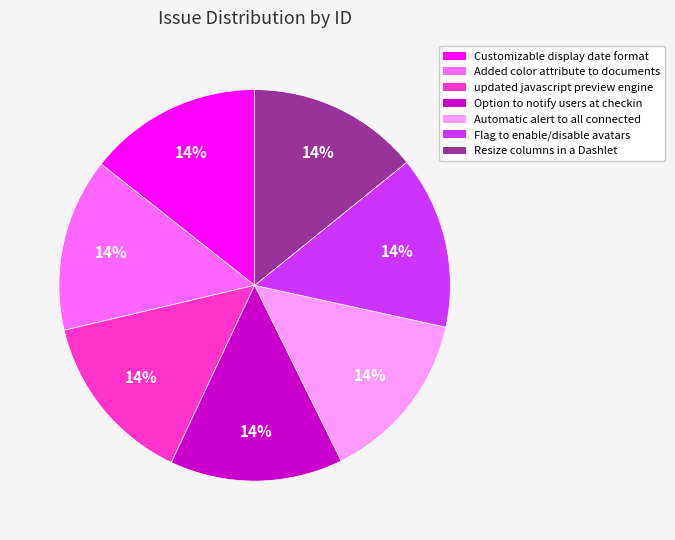

Do Resize columns in a Dashlet and Option to notify users at checkin together represent more than half of the pie?

No